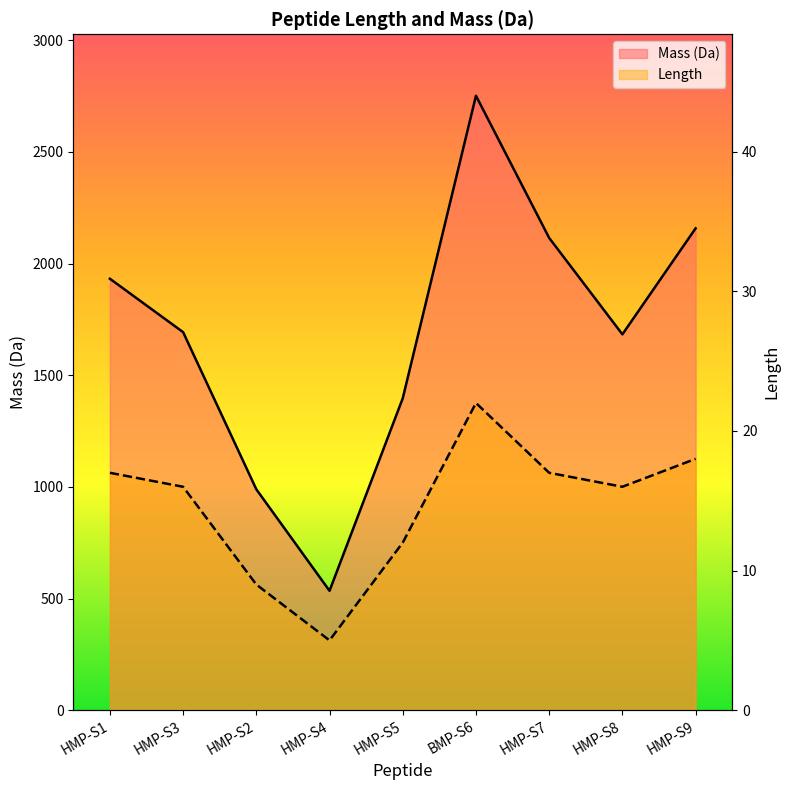

Is it true that Length equals 29.8 at HMP-S1?

False